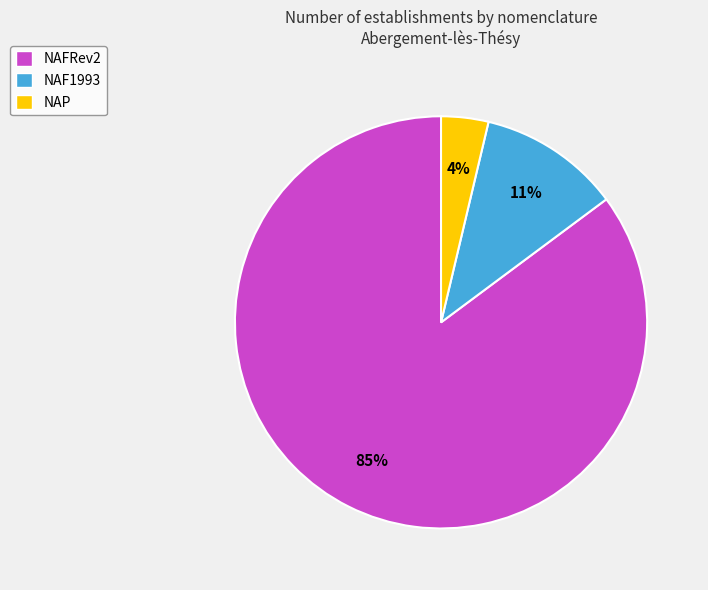

Is there a majority slice in this chart?

Yes